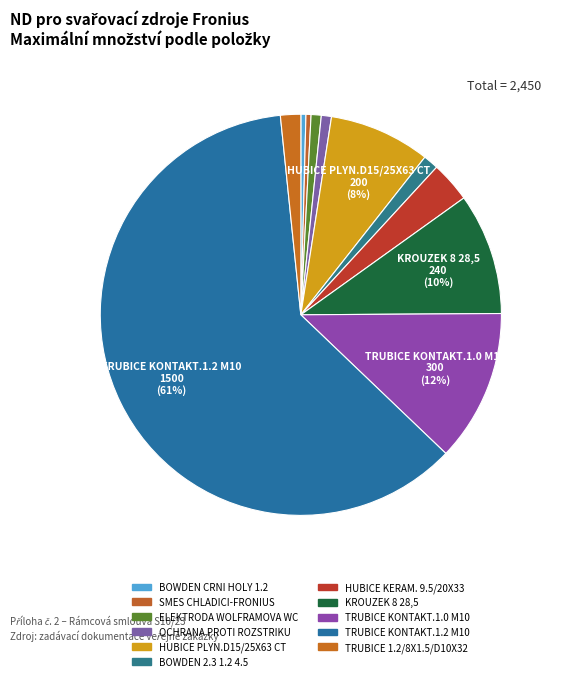

True or false: HUBICE KERAM. 9.5/20X33 accounts for 3% of the total.

True